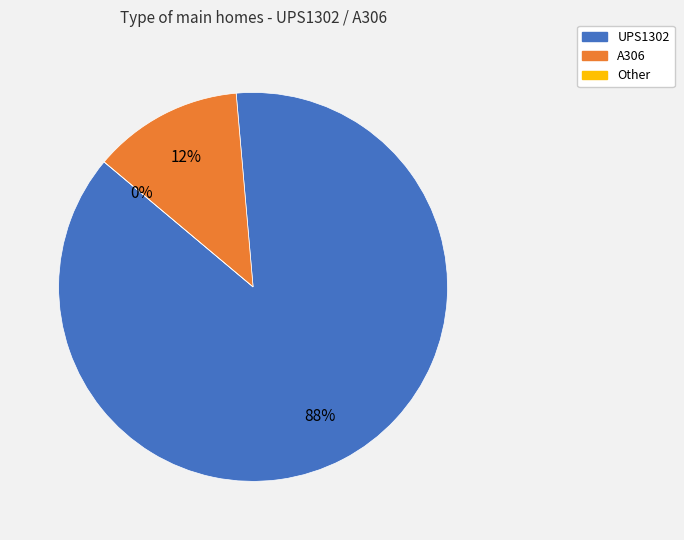

To the nearest percent, what is the difference between the largest and smallest slice percentages?

88%